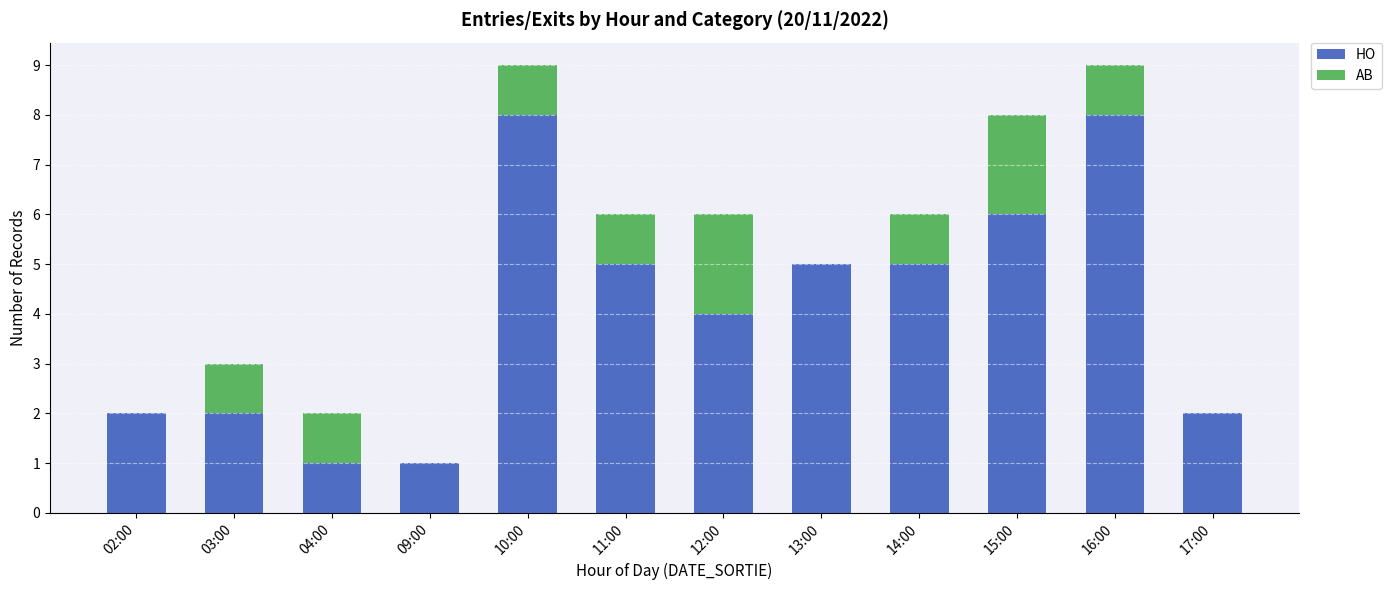

The value of HO at 11:00 is 7. True or false?

False